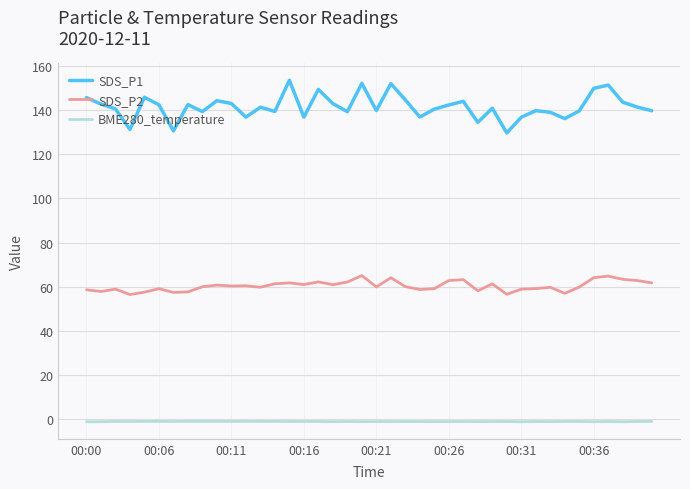

What is the difference between the maximum and minimum values in the SDS_P2 series?

8.6